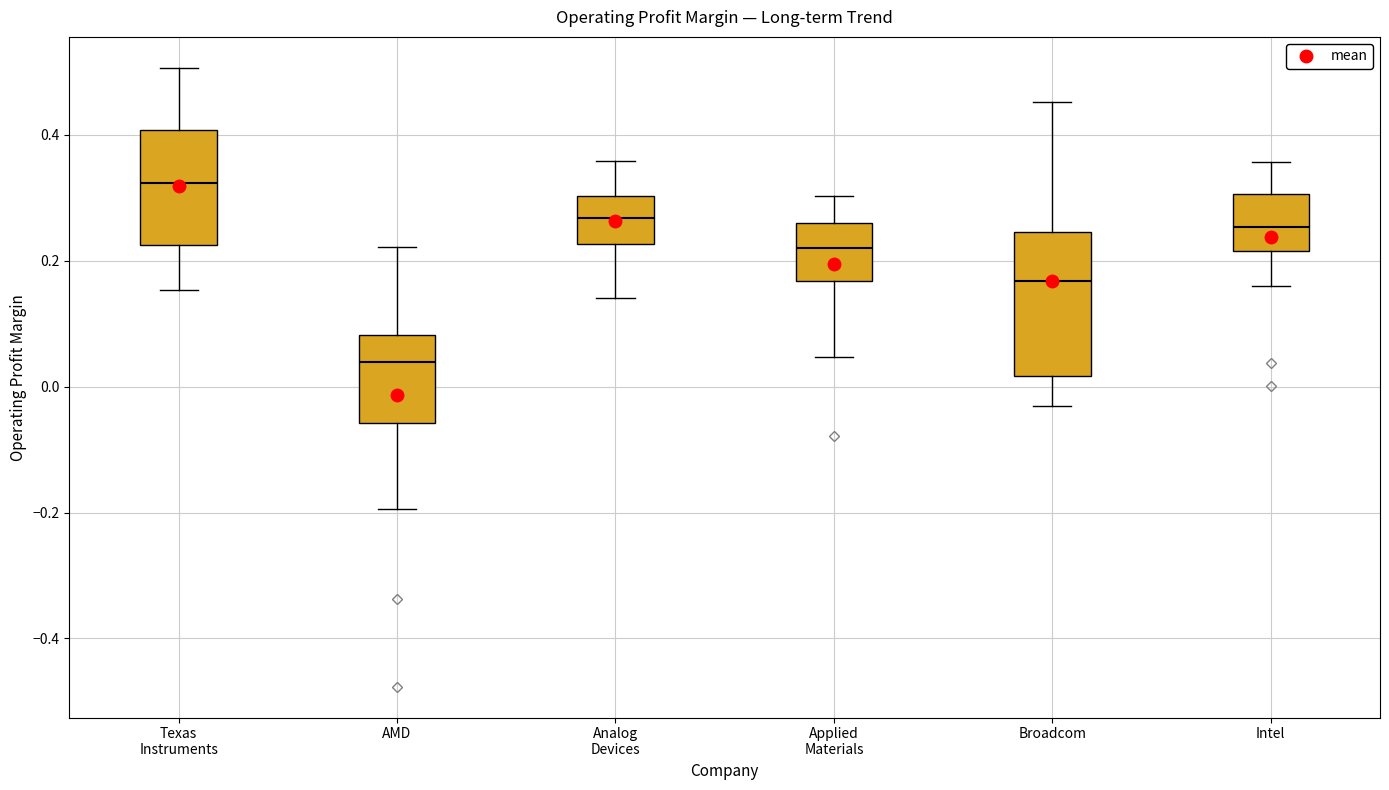

Reading left to right, transcribe this box plot: for each box, give where its median line is, the range the box spans, and where its two whiskers end, as read against the y-axis. The values are not printed on the chart, so give them approximately, as read against the axis.

Texas Instruments: median 0.32, box 0.22 to 0.40, whiskers 0.16 to 0.50
AMD: median 0.04, box -0.06 to 0.08, whiskers -0.20 to 0.22
Analog Devices: median 0.26, box 0.22 to 0.30, whiskers 0.14 to 0.36
Applied Materials: median 0.22, box 0.16 to 0.26, whiskers 0.04 to 0.30
Broadcom: median 0.16, box 0.02 to 0.24, whiskers -0.04 to 0.46
Intel: median 0.26, box 0.22 to 0.30, whiskers 0.16 to 0.36